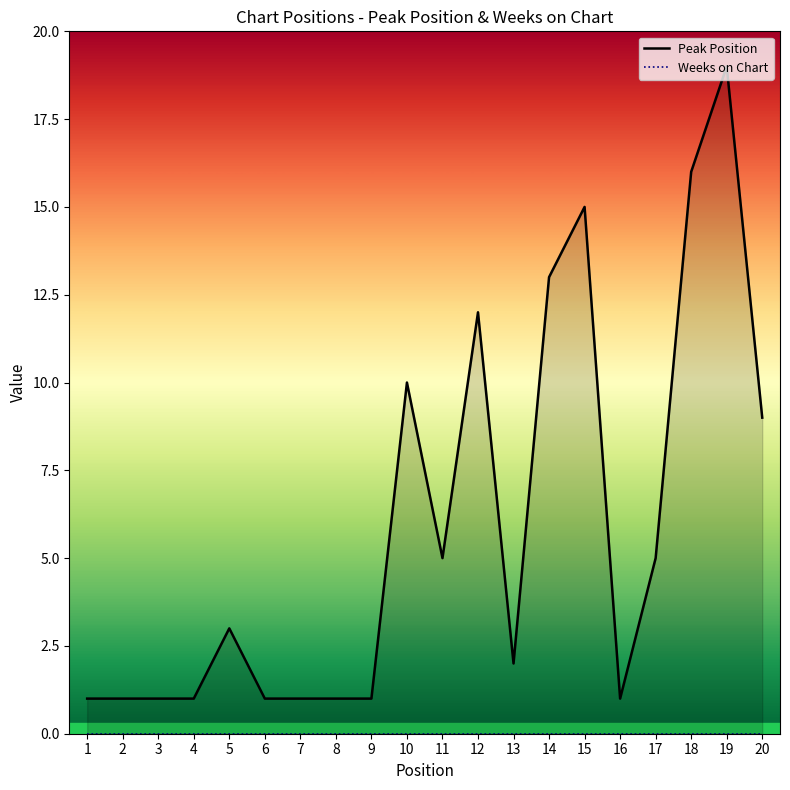

Which series has the largest total across all categories?

Peak Position